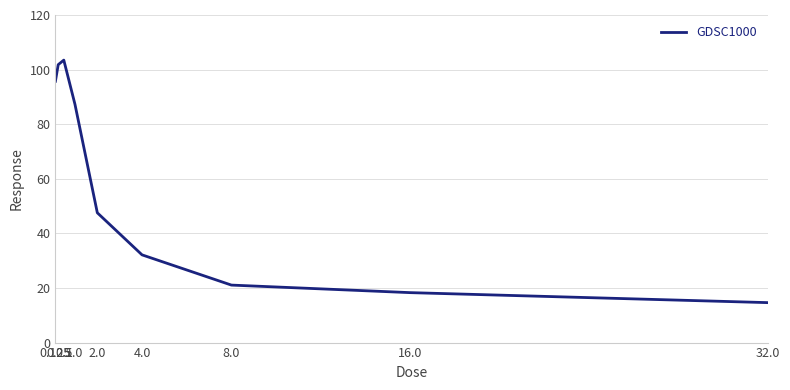

What is the difference between the maximum and minimum values?

88.8